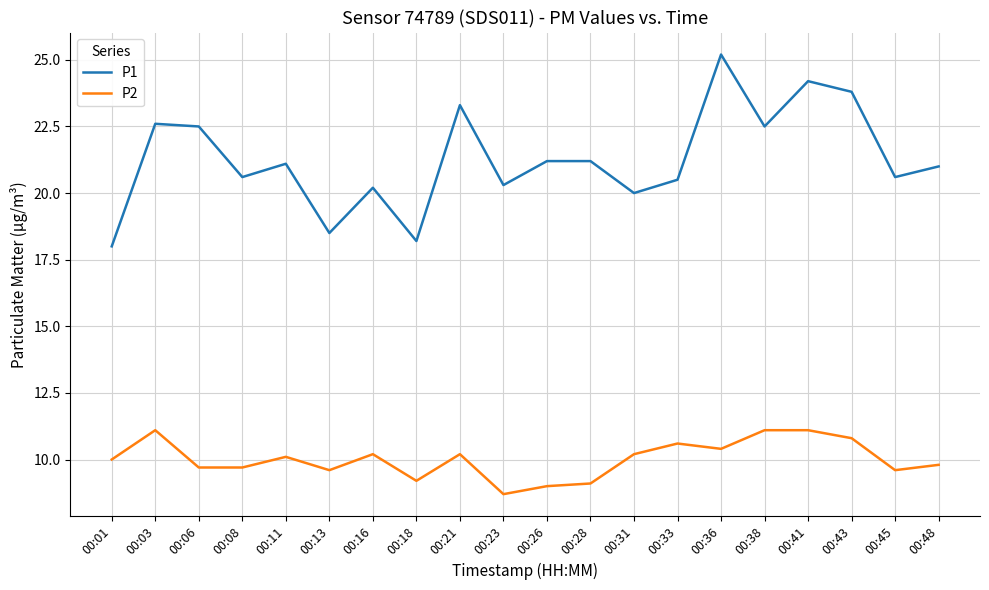

Reading right to left, transcribe all the data shown in this chart.

P1: 21.0	20.6	23.8	24.2	22.5	25.2	20.5	20.0	21.2	21.2	20.3	23.3	18.2	20.2	18.5	21.1	20.6	22.5	22.6	18.0
P2: 9.8	9.6	10.8	11.1	11.1	10.4	10.6	10.2	9.1	9.0	8.7	10.2	9.2	10.2	9.6	10.1	9.7	9.7	11.1	10.0